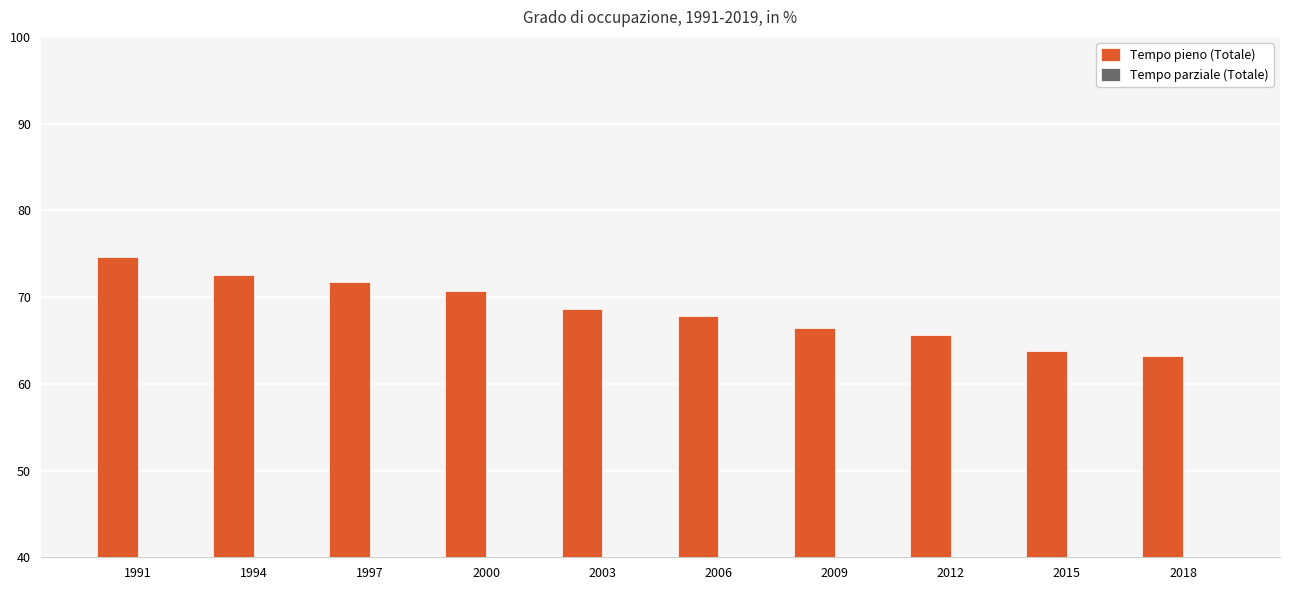

How many categories are shown in the chart?

10